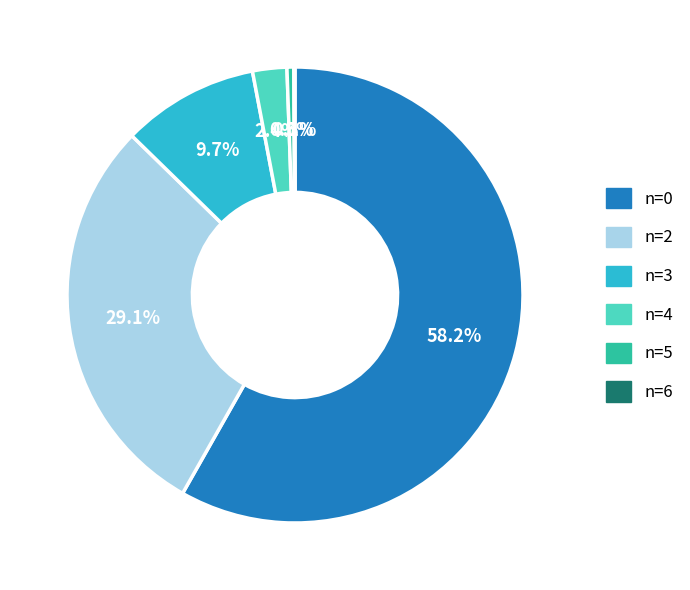

Is there a majority slice in this chart?

Yes